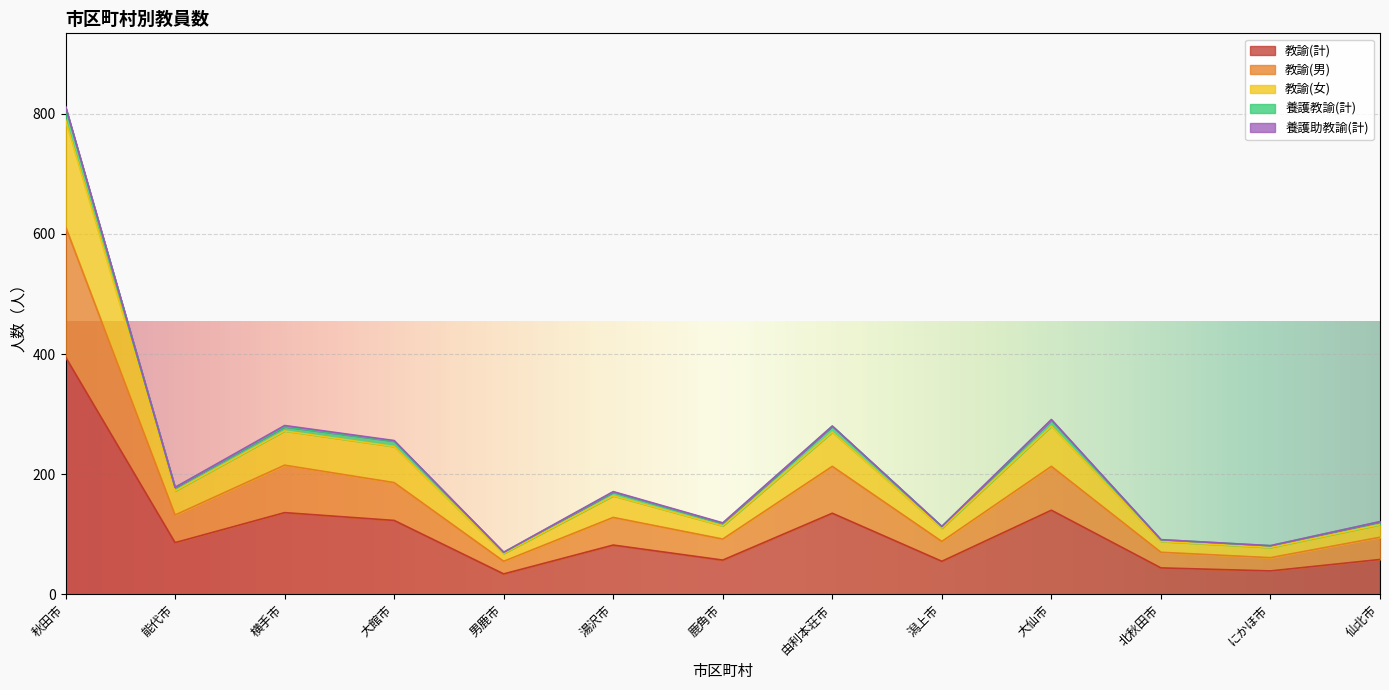

Is it true that 教諭(男) equals 309 at 横手市?

False